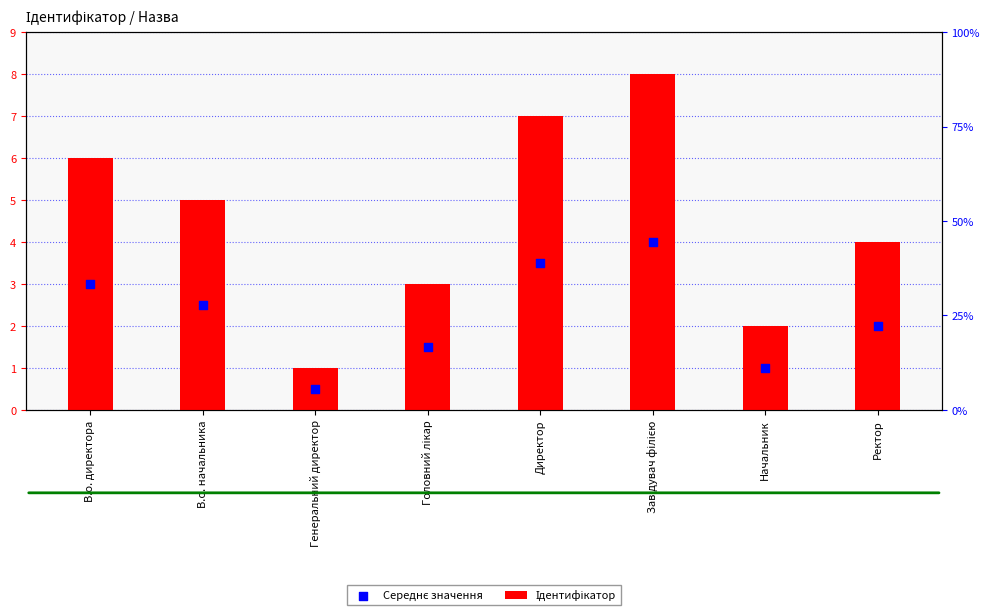

Is the value of Середнє значення at В.о. начальника greater than the value of Ідентифікатор at Генеральний директор?

Yes